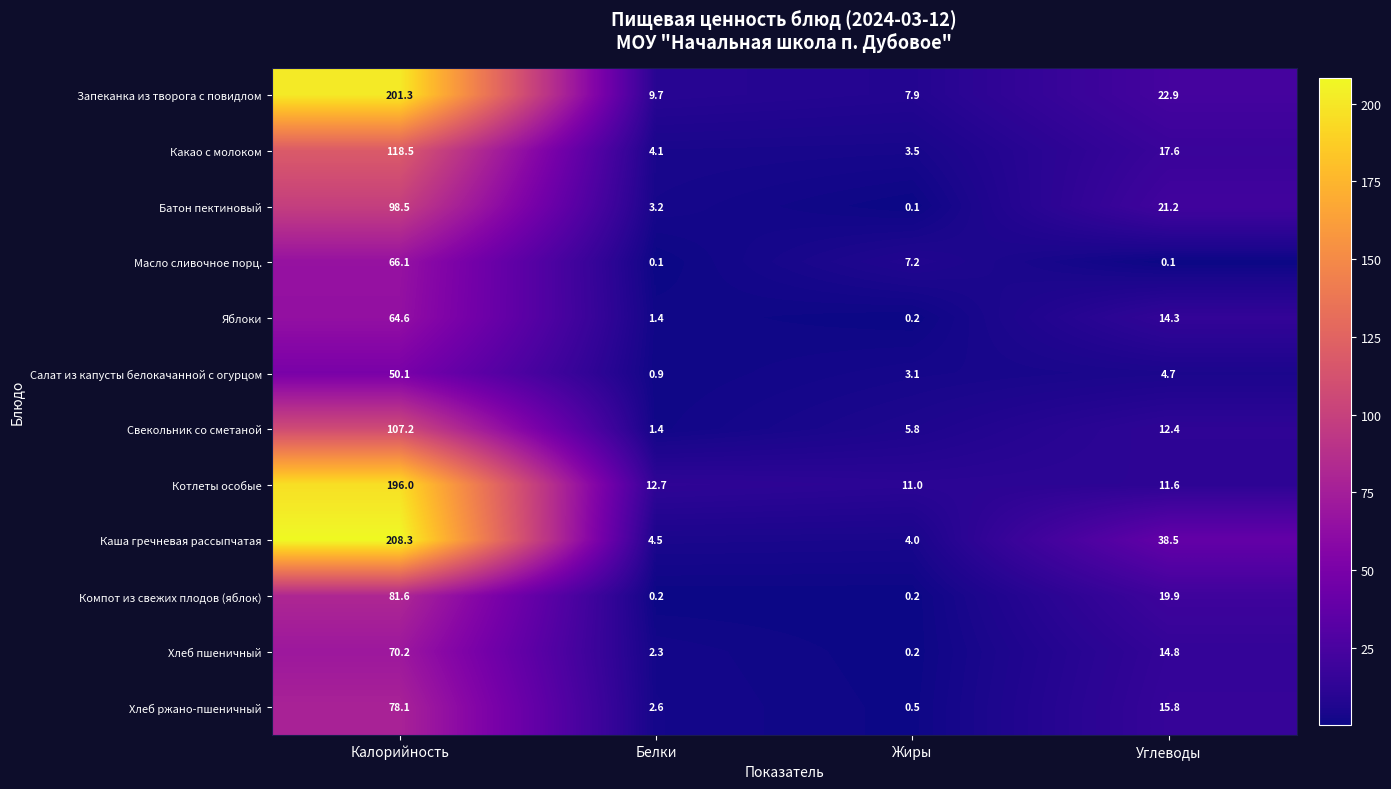

Where is Котлеты особые nearest to the value 103?

Белки